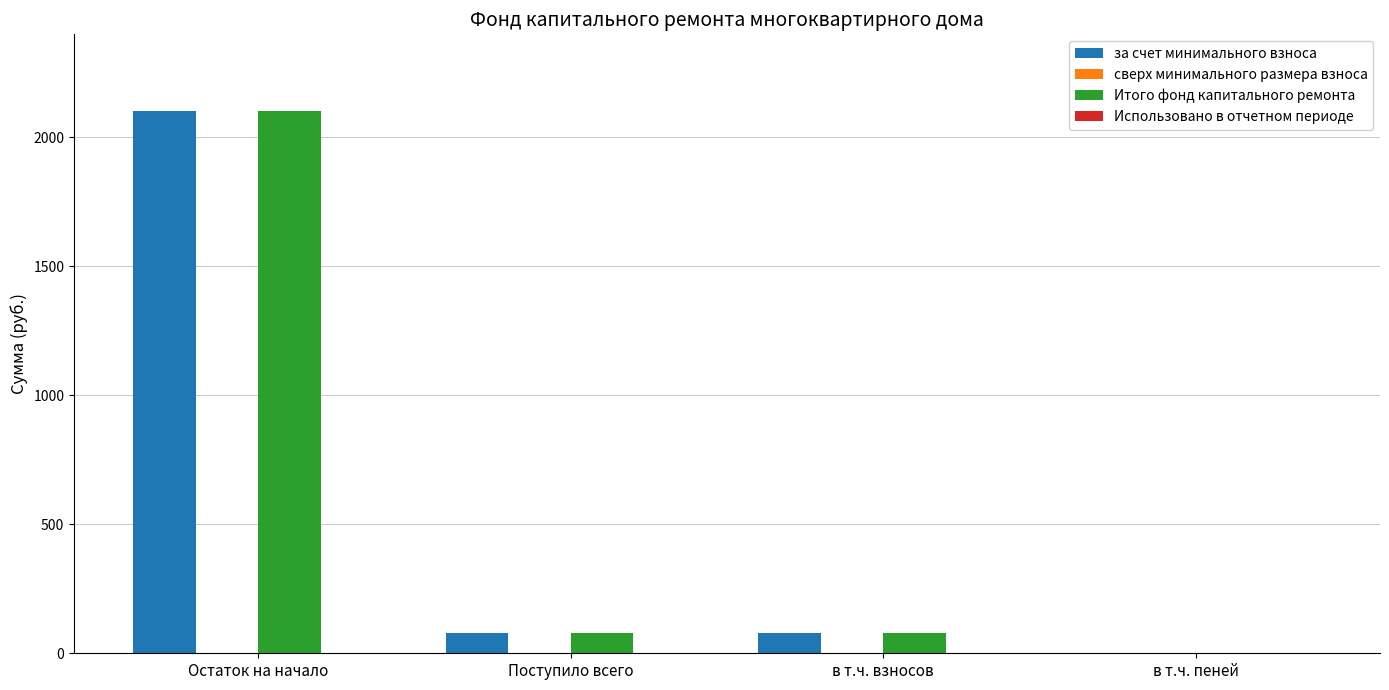

Read the за счет минимального взноса value at Остаток на начало.

2103.4